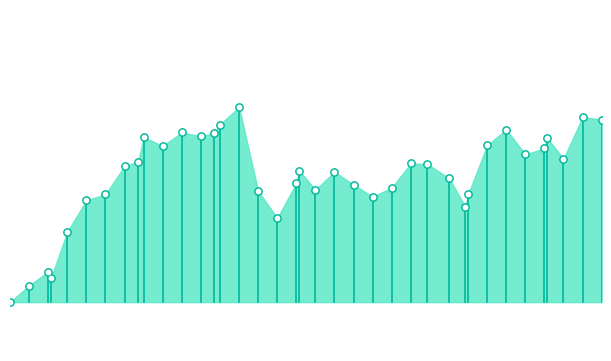

Which has a higher value, 2022-12-30 or 2023-05-31?

2023-05-31